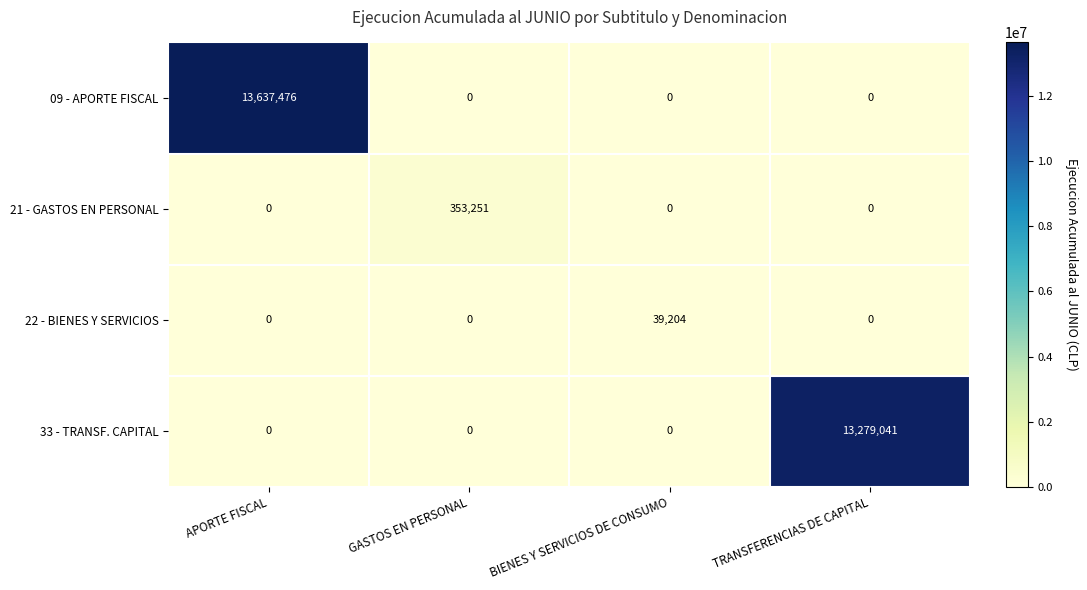

At which category is the sum across all series the highest?

APORTE FISCAL